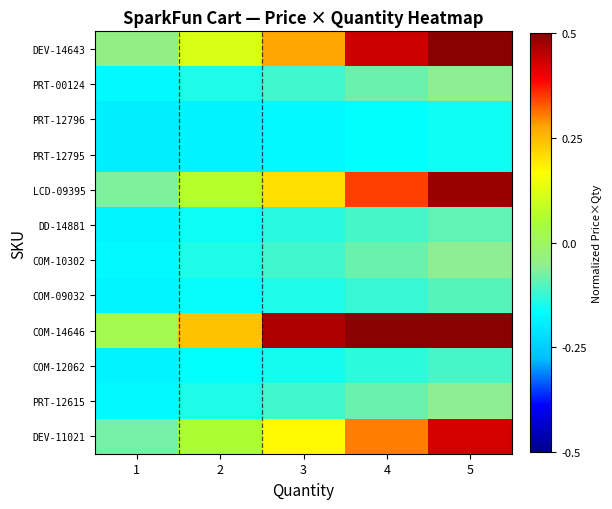

What is the difference between the highest and lowest values at 5?

1.1